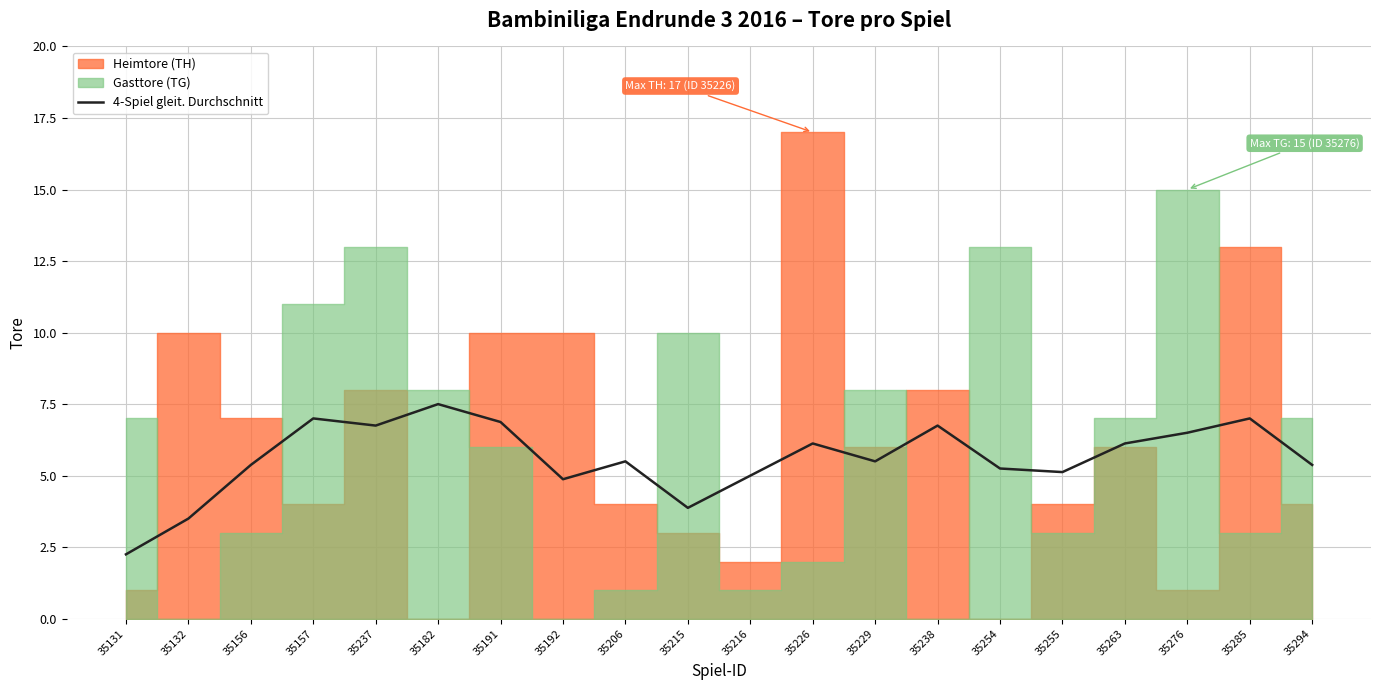

At which category does the data reach its first local valley?

35237